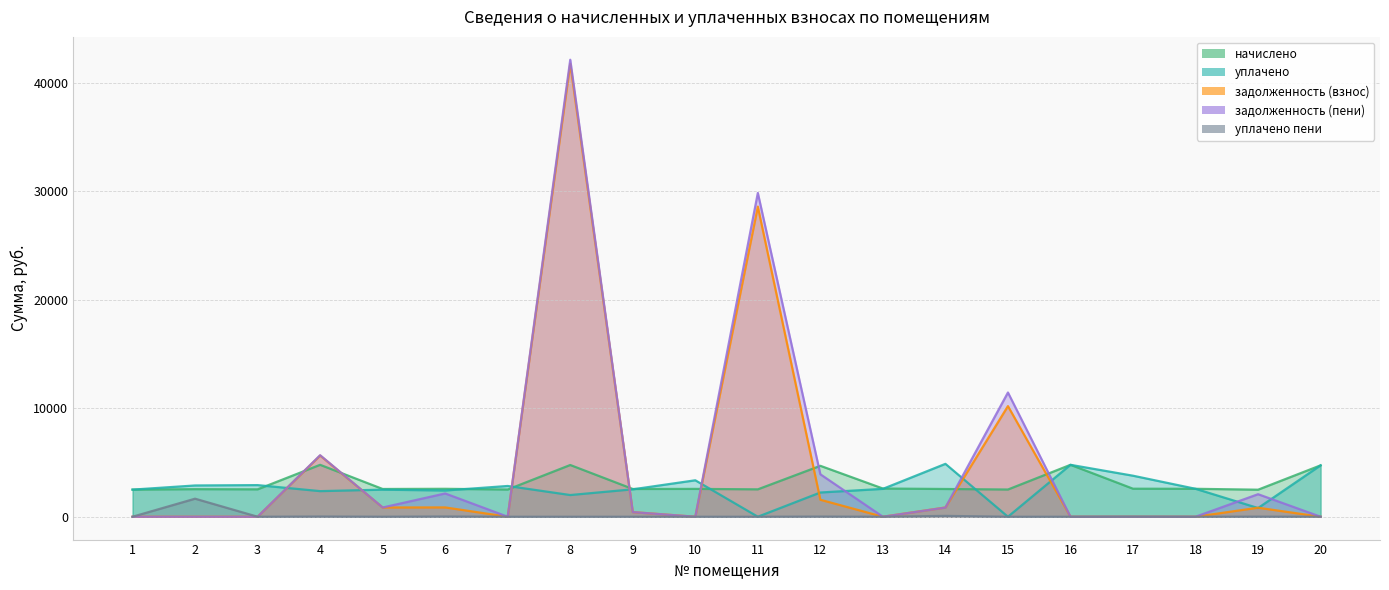

What is the value of the задолженность (пени) point at the 5th from the left?

852.8